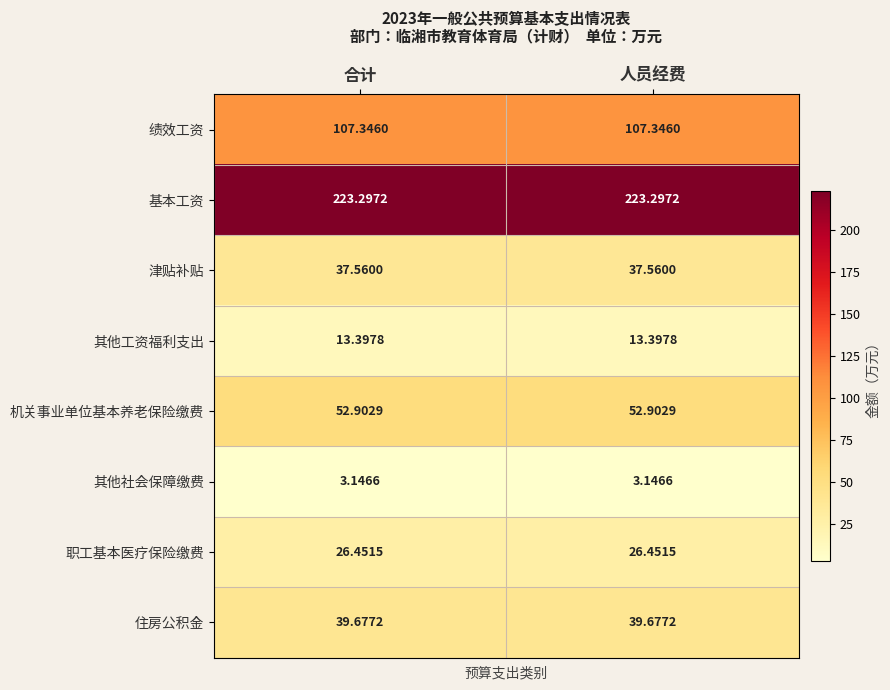

List the series in order of their peak value, highest first.

基本工资, 绩效工资, 机关事业单位基本养老保险缴费, 住房公积金, 津贴补贴, 职工基本医疗保险缴费, 其他工资福利支出, 其他社会保障缴费